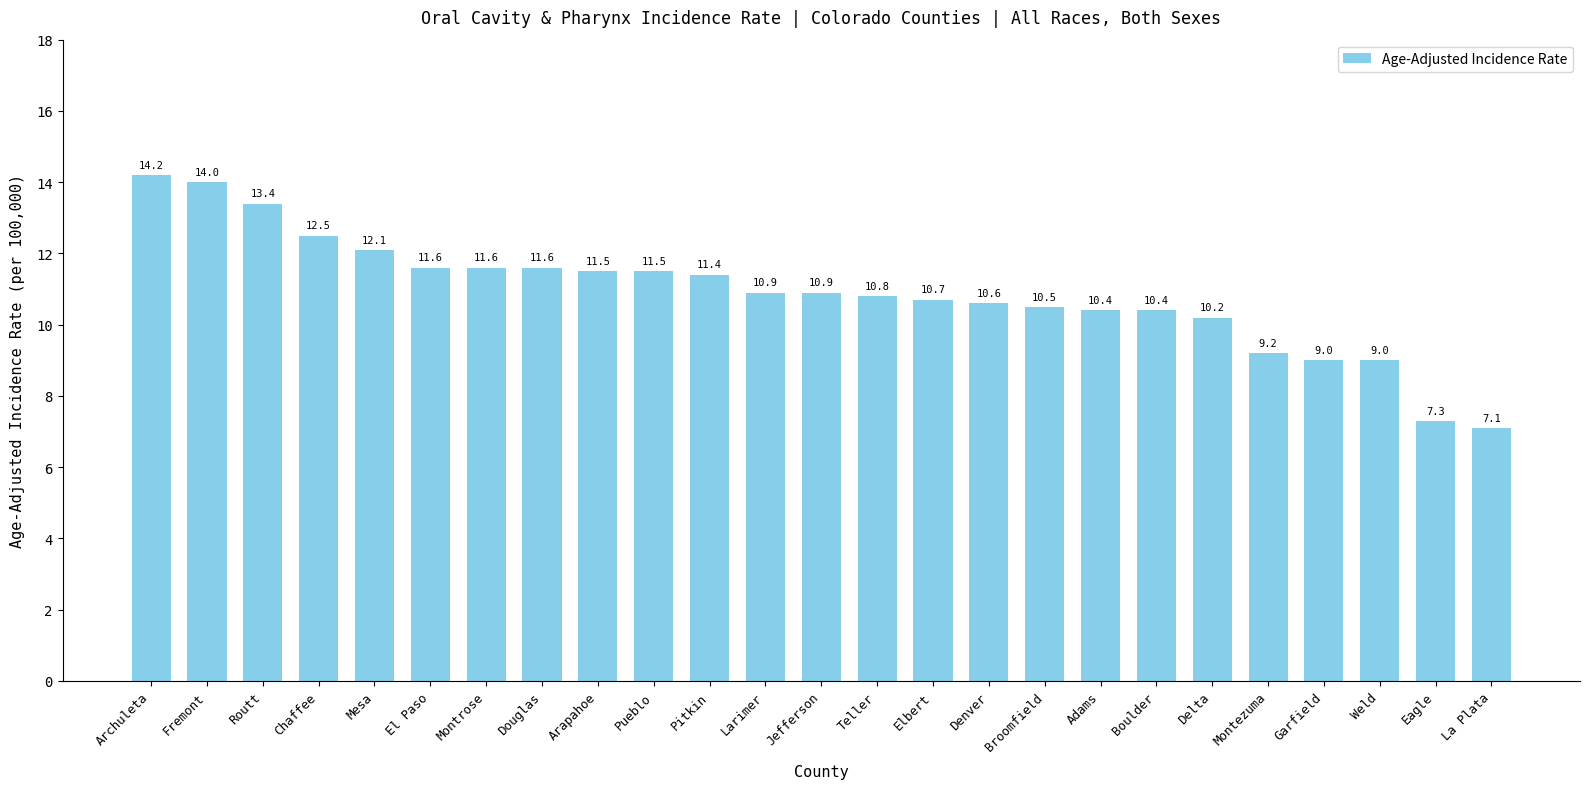

What is the value of the 14th bar from the left?

10.8